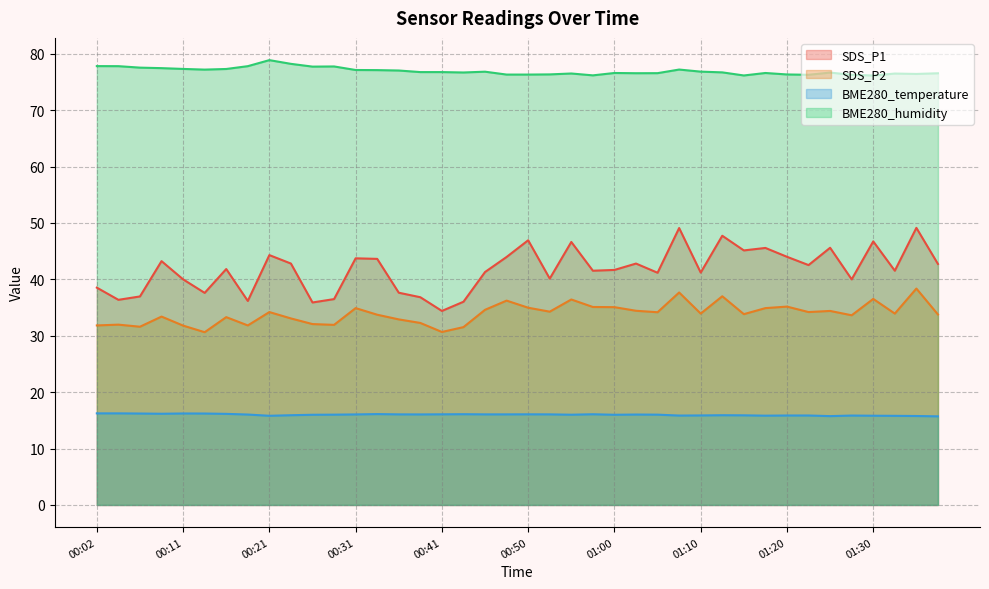

Which series changed the most between 00:31 and 01:00?

SDS_P1